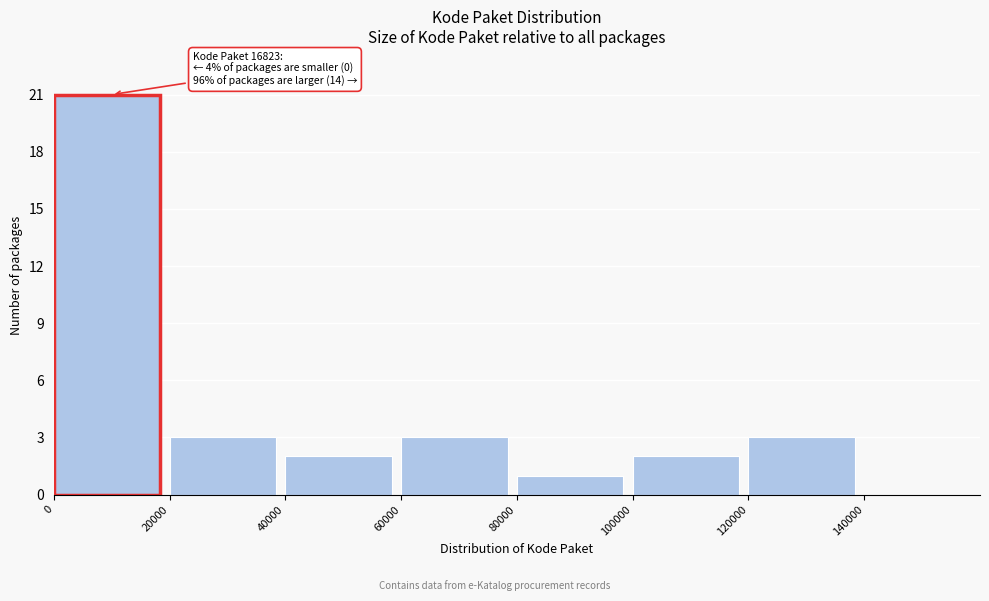

Which range on the x-axis has the tallest bar?

0 to 20000